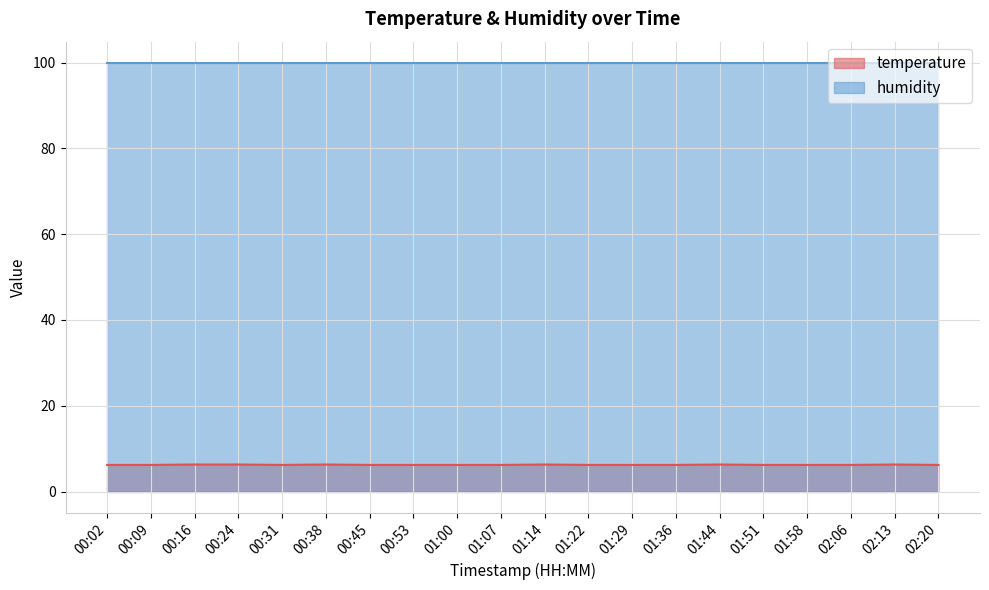

At which category does the chart reach its peak across all series?

00:16